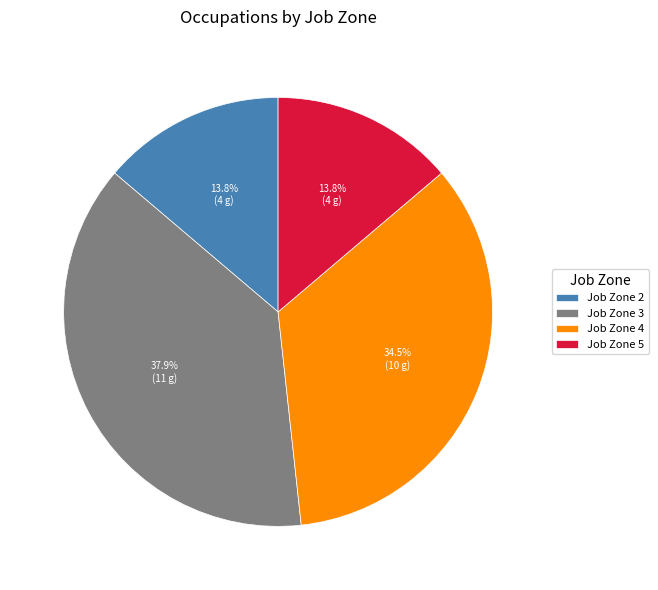

Which category has the biggest portion of the pie?

Job Zone 3